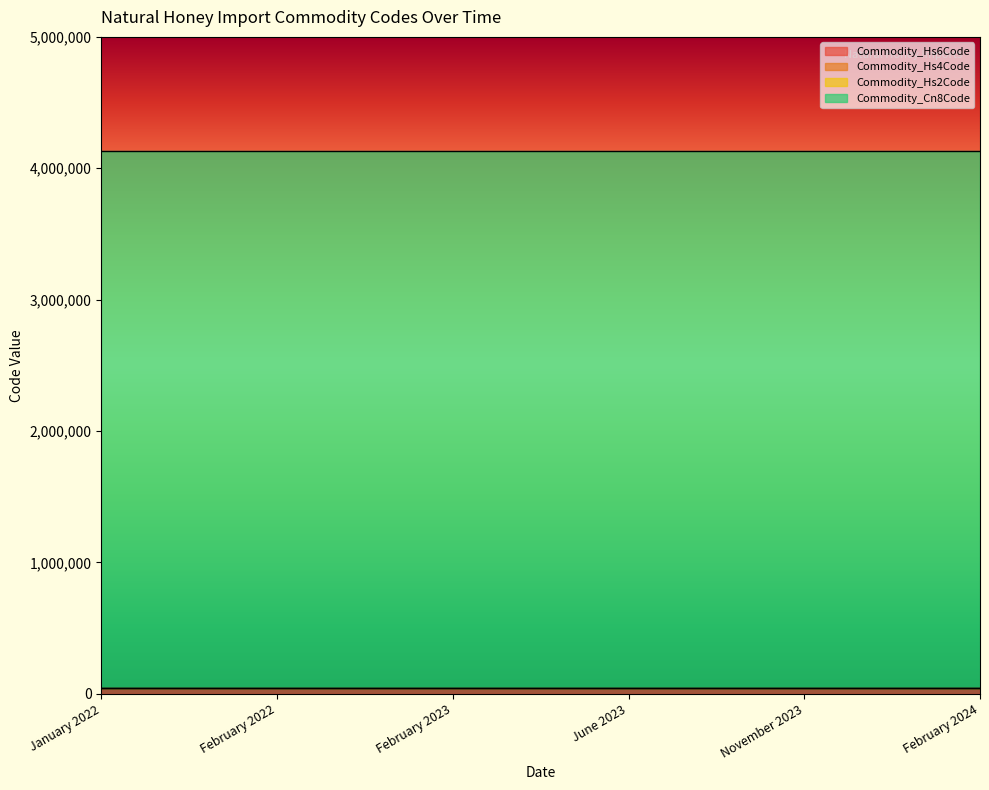

Reading left to right, transcribe all the data shown in this chart.

Commodity_Hs6Code: 40900	40900	40900	40900	40900	40900
Commodity_Hs4Code: 409	409	409	409	409	409
Commodity_Hs2Code: 4	4	4	4	4	4
Commodity_Cn8Code: 4090000	4090000	4090000	4090000	4090000	4090000